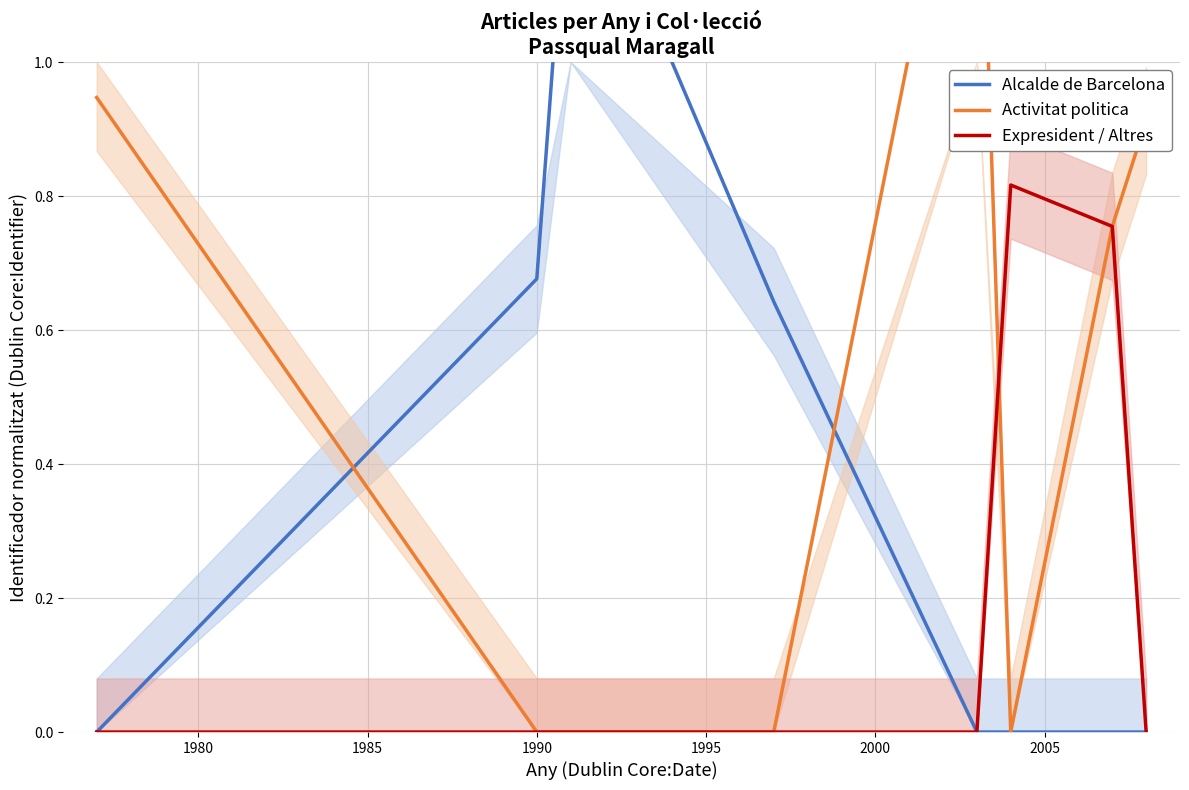

What is the difference between the maximum and minimum values in the Expresident / Altres series?

0.8